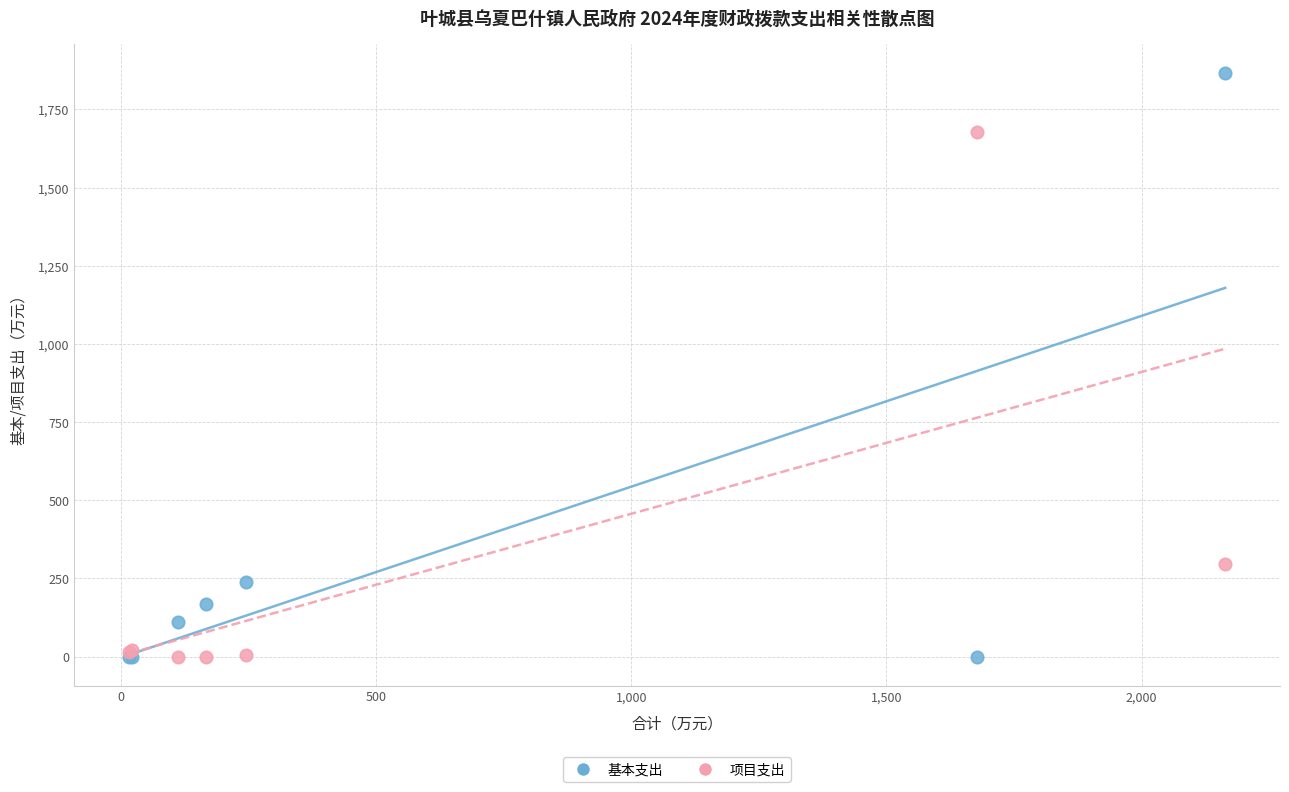

In the 基本支出 series, what Y value is closest to 933?

239.4